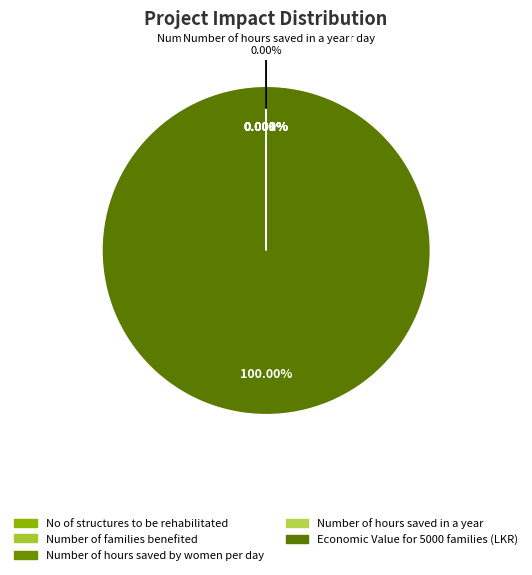

Which category accounts for the majority?

Economic Value for 5000 families (LKR)